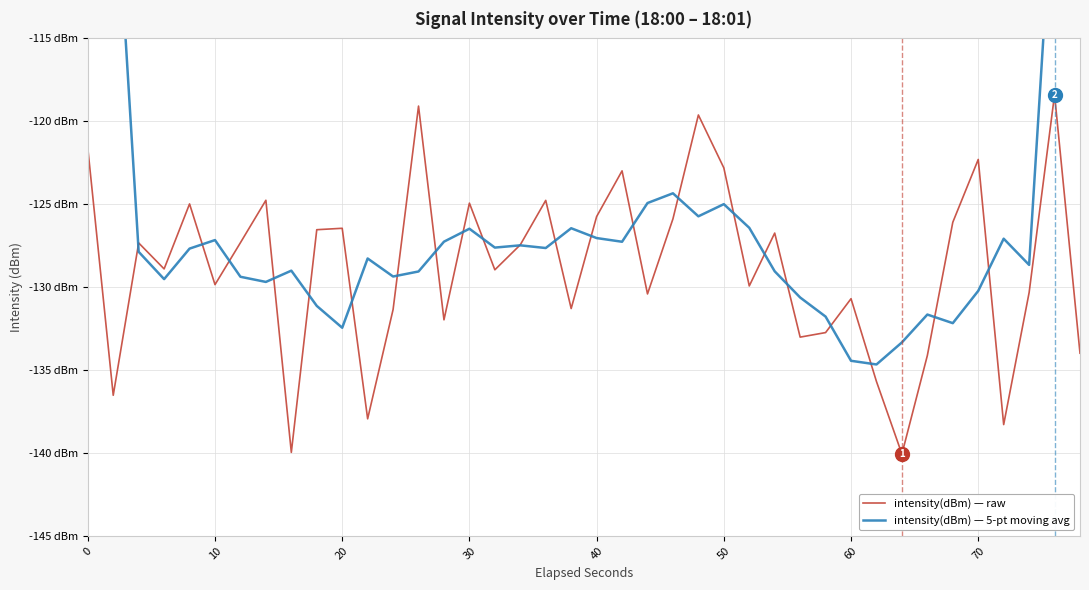

Reading left to right, what are all the values shown in this chart?

intensity(dBm) — raw: -121.6	-136.5	-127.3	-128.9	-125.0	-129.8	-127.3	-124.8	-140.0	-126.5	-126.5	-137.9	-131.3	-119.1	-132.0	-124.9	-129.0	-127.4	-124.8	-131.3	-125.7	-123.0	-130.4	-125.9	-119.6	-122.8	-129.9	-126.7	-133.0	-132.7	-130.7	-135.7	-140.1	-134.1	-126.1	-122.3	-138.3	-130.3	-118.4	-134.0
intensity(dBm) — 5-pt moving avg: -77.1	-102.9	-127.9	-129.5	-127.7	-127.2	-129.4	-129.7	-129.0	-131.1	-132.4	-128.3	-129.4	-129.1	-127.3	-126.5	-127.6	-127.5	-127.6	-126.4	-127.0	-127.3	-124.9	-124.3	-125.7	-125.0	-126.4	-129.0	-130.6	-131.8	-134.4	-134.7	-133.3	-131.7	-132.2	-130.2	-127.1	-128.7	-104.2	-76.5